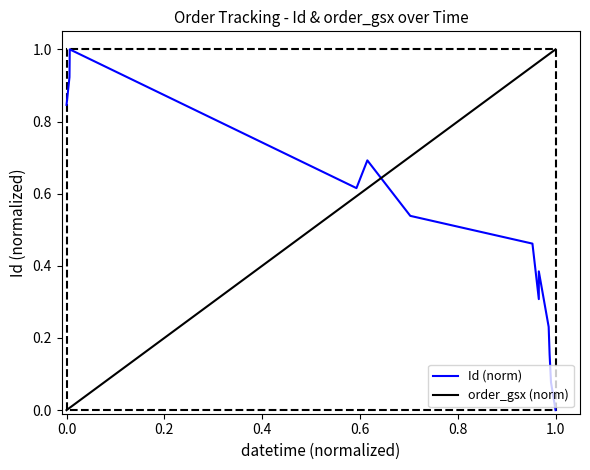

Does the chart have visible grid lines?

No